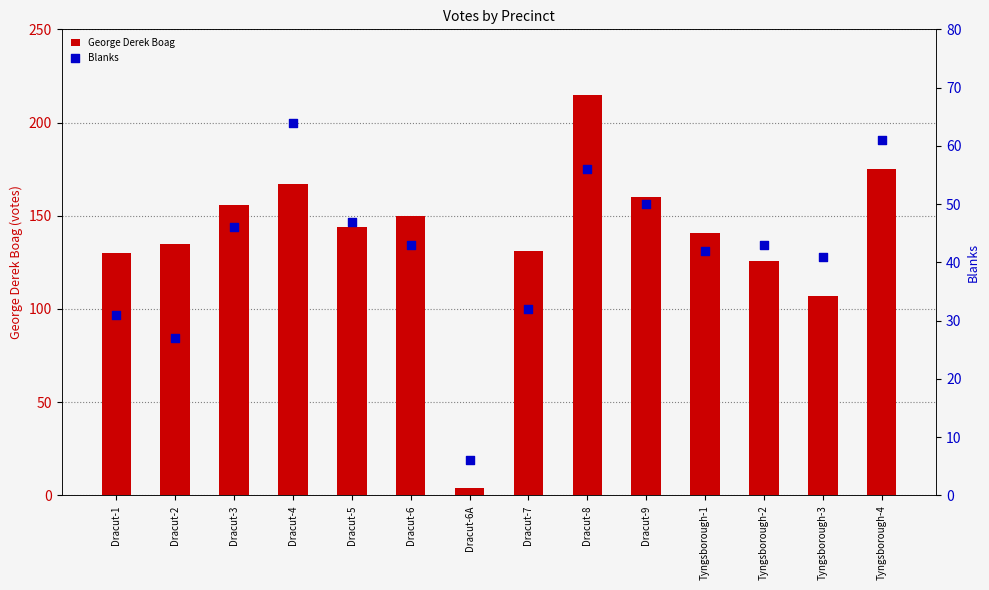

Which series contains the lowest Y value?

George Derek Boag